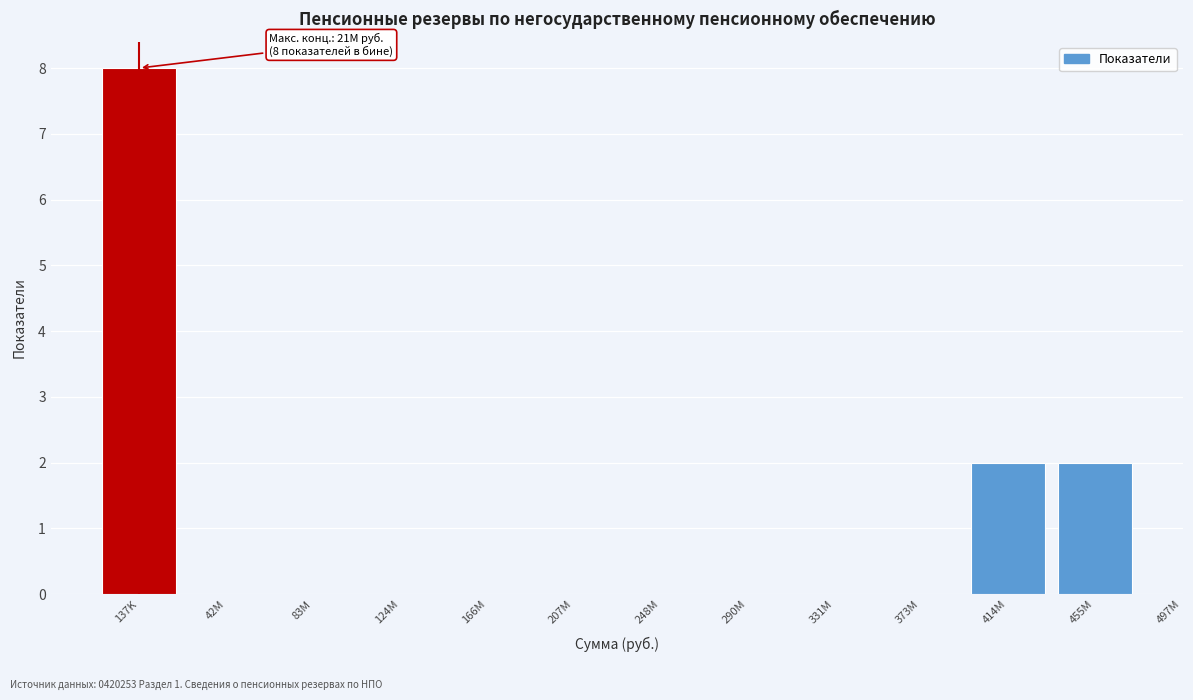

Reading left to right, extract all data points from this chart.

137K=8	42M=0	83M=0	124M=0	166M=0	207M=0	248M=0	290M=0	331M=0	373M=0	414M=2	455M=2